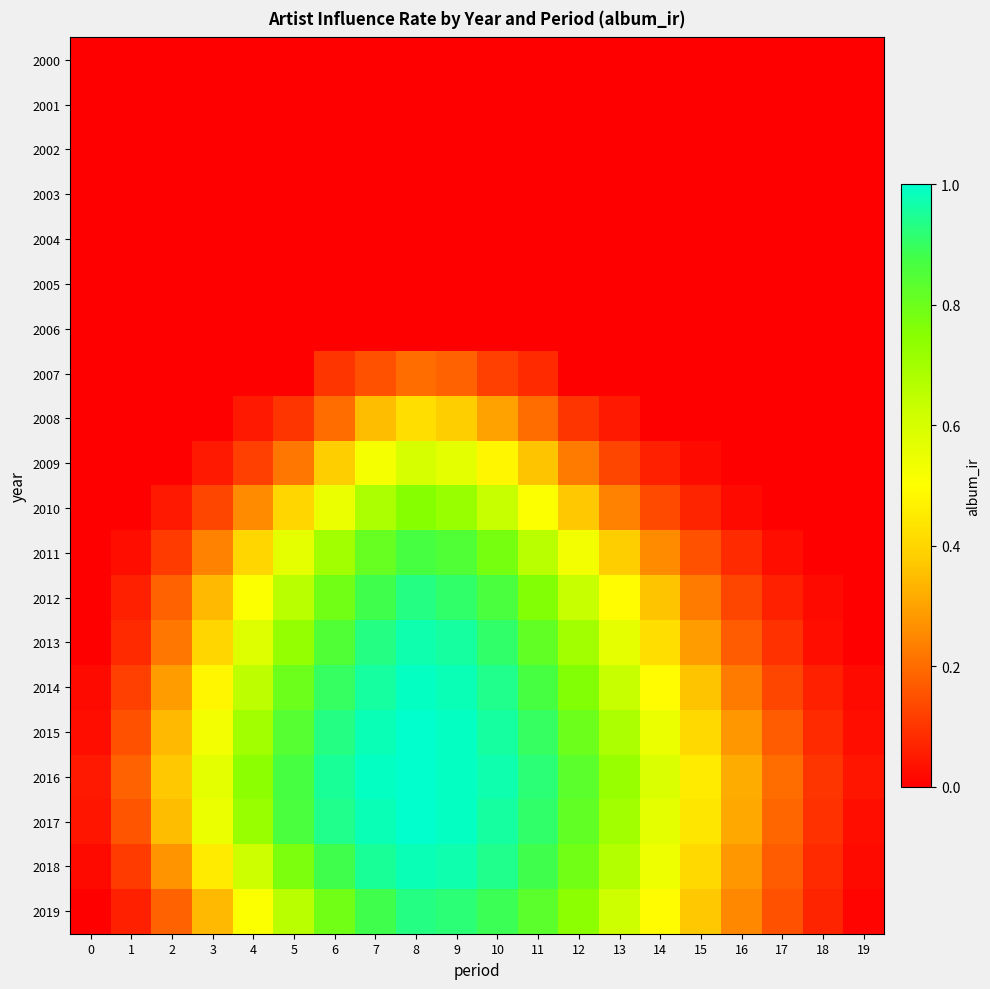

At which category is the sum across all series the highest?

8